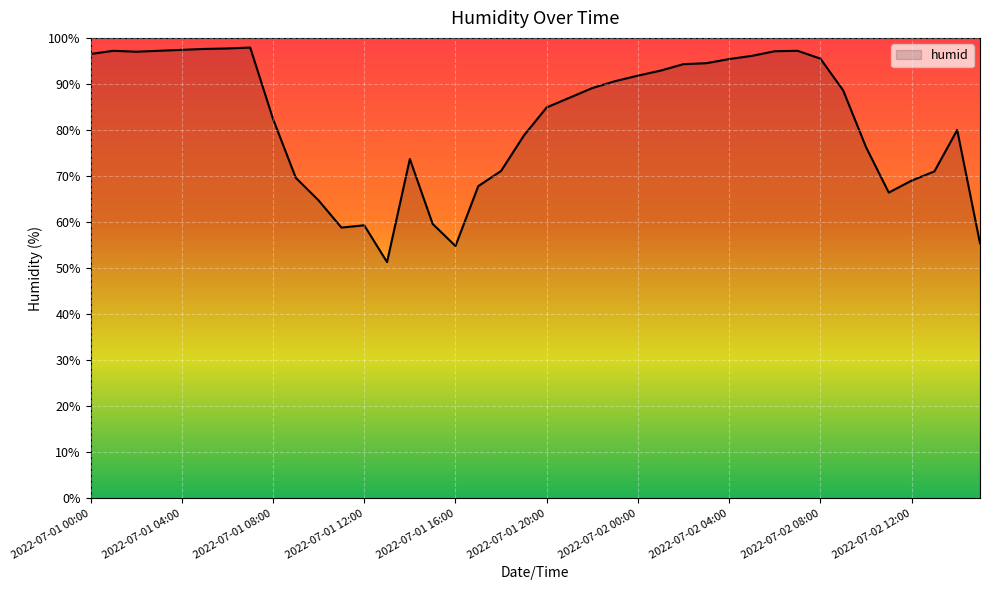

What is the greatest value displayed?

97.9